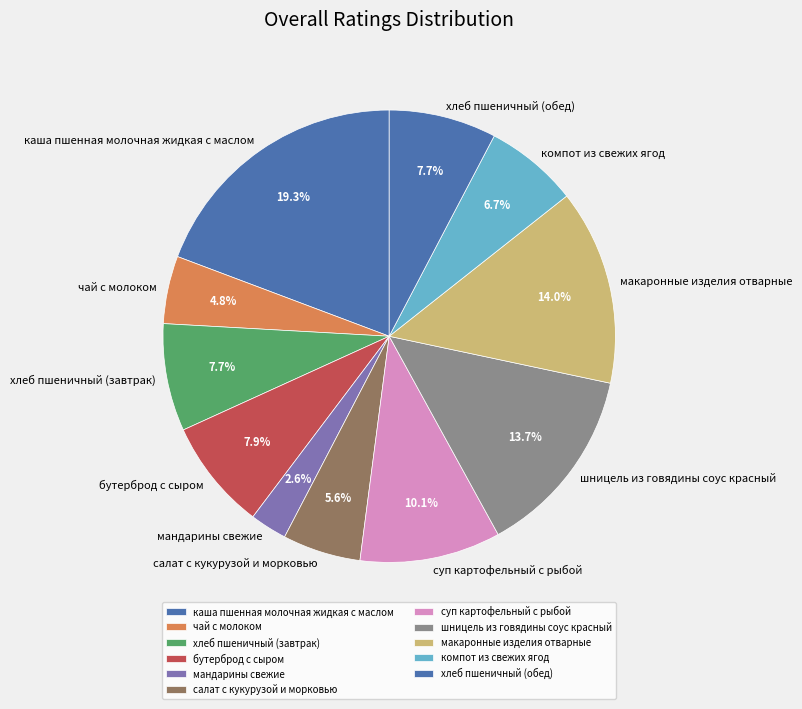

Which category has the smallest portion of the pie?

мандарины свежие